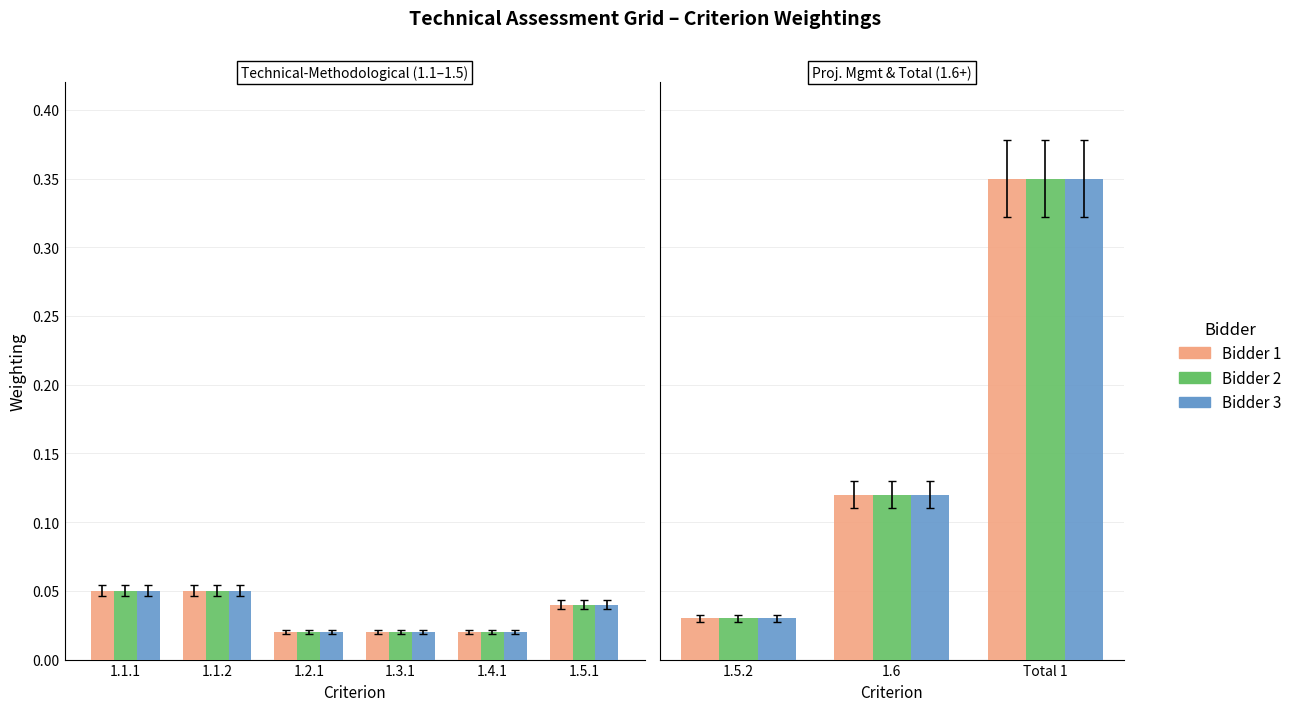

Is the value of Bidder 2 at 1.6 greater than the value of Bidder 3 at 1.6?

No